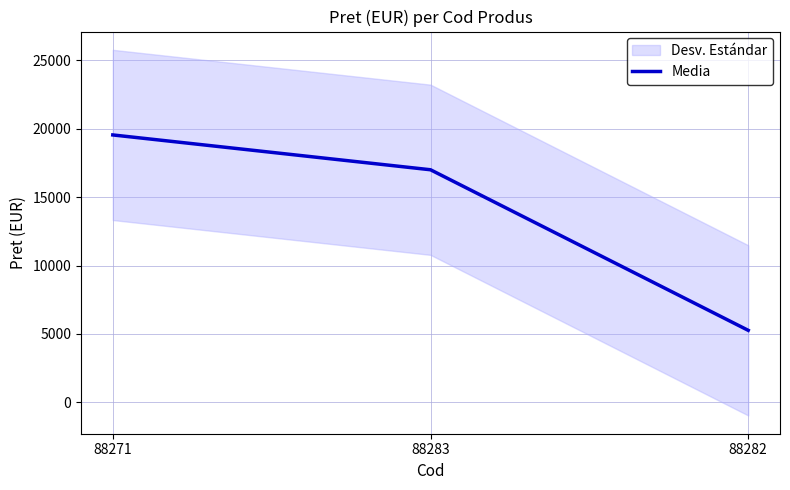

What is the label of the 3rd point from the right?

88271